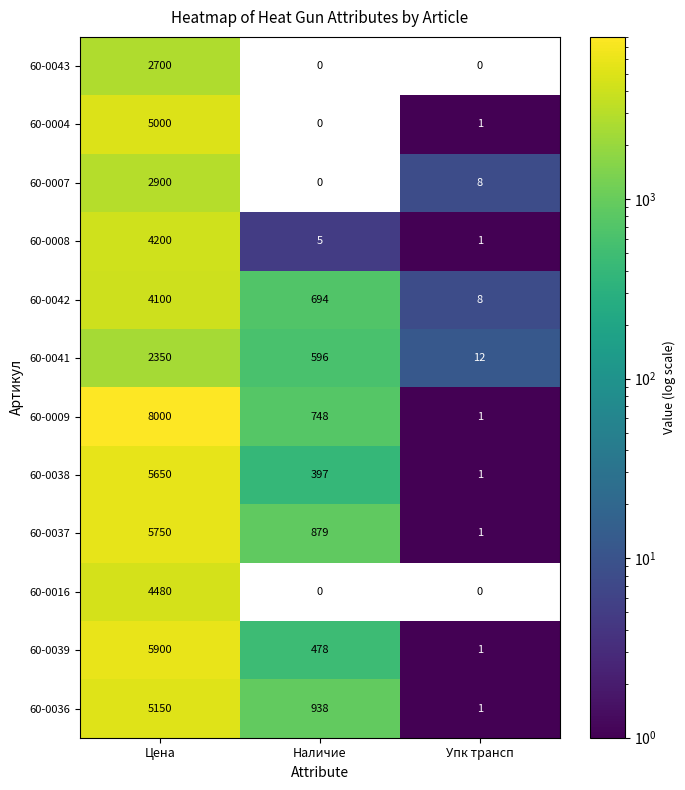

What is the difference between the maximum and minimum values in the 60-0042 series?

4092